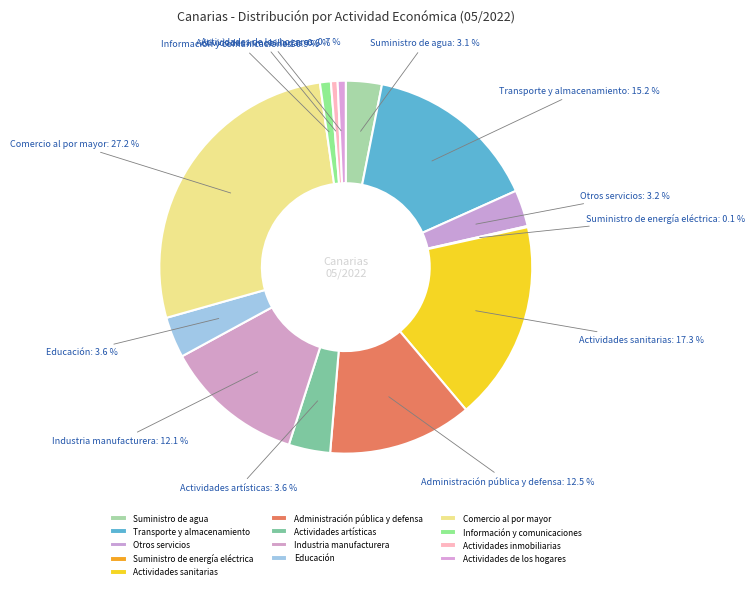

Is the sum of Transporte y almacenamiento and Actividades sanitarias greater than half?

No